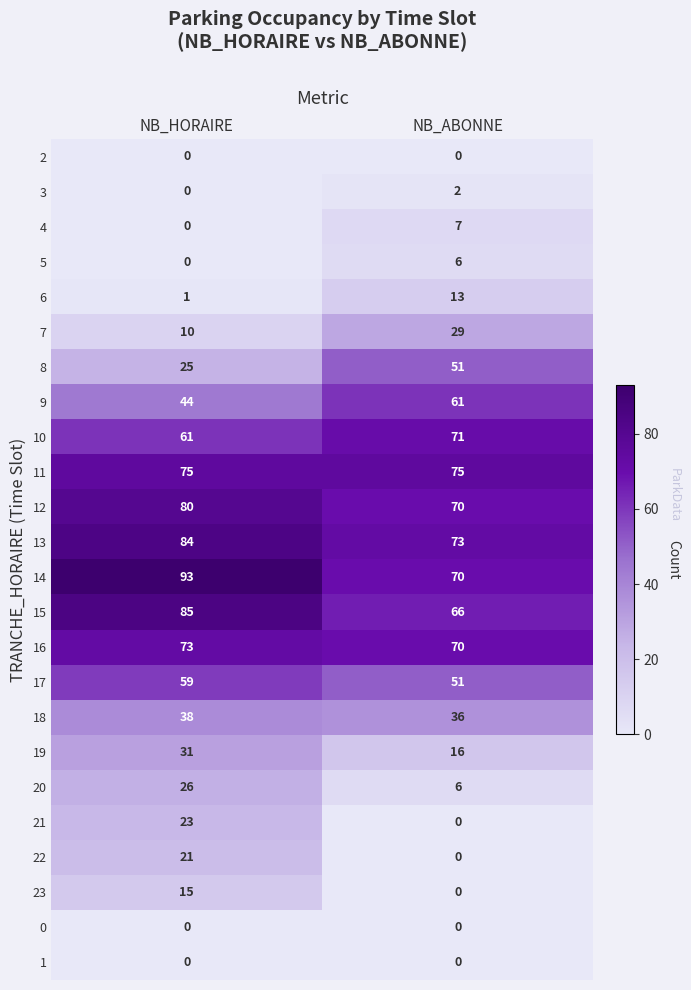

What is the difference between the maximum and minimum values in the 9 series?

17